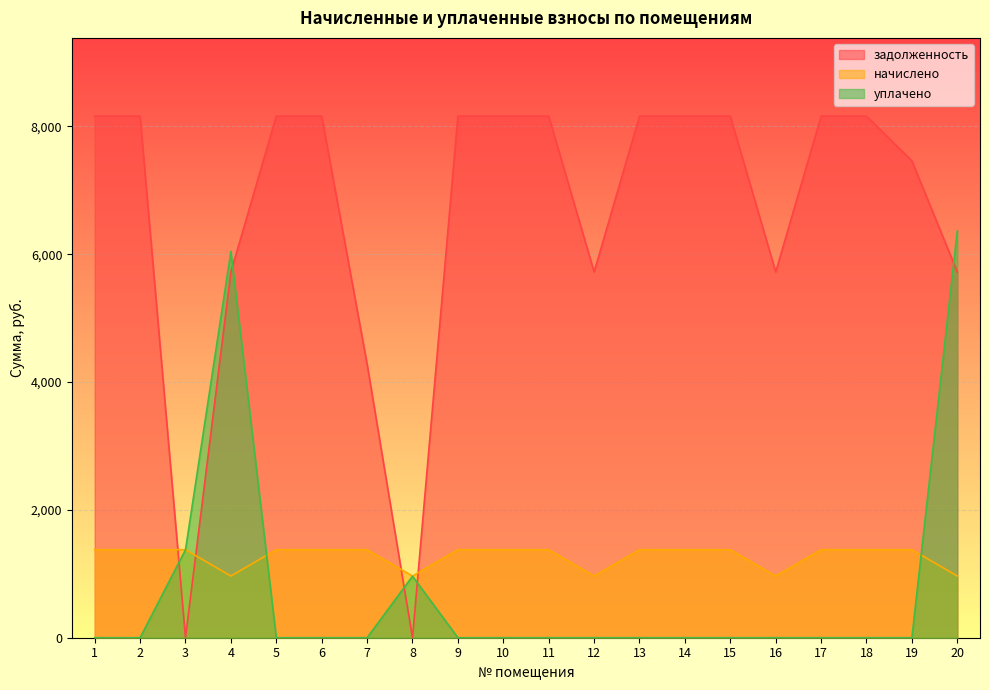

How many lines are shown in the chart?

3